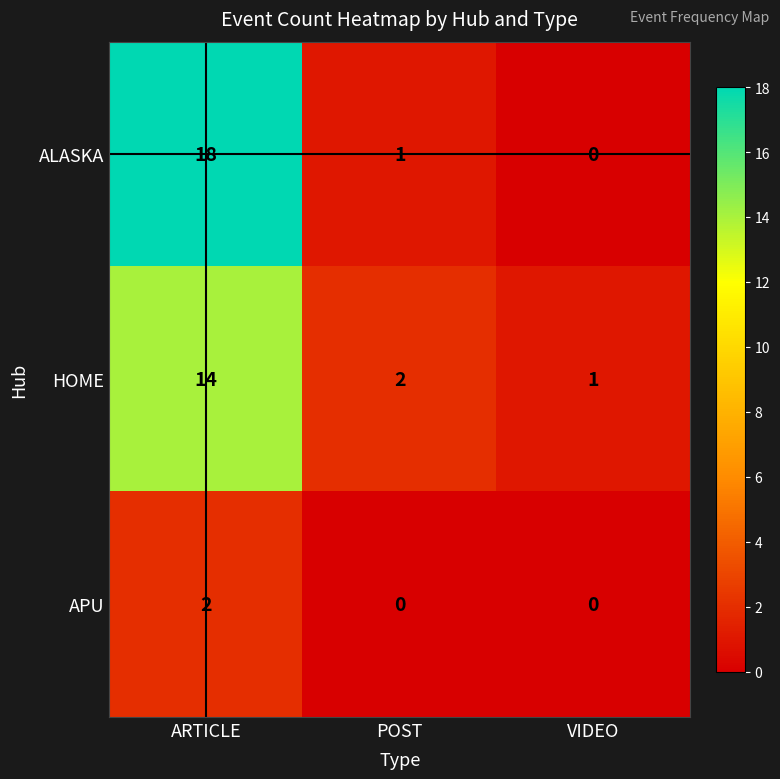

The value of ALASKA at VIDEO is -8. True or false?

False